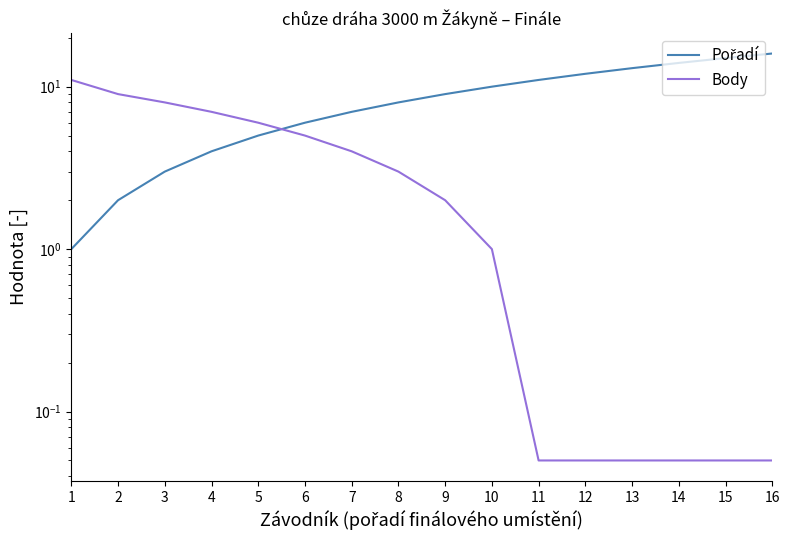

Rank the categories by Body value from lowest to highest.

11, 12, 13, 14, 15, 16, 10, 9, 8, 7, 6, 5, 4, 3, 2, 1